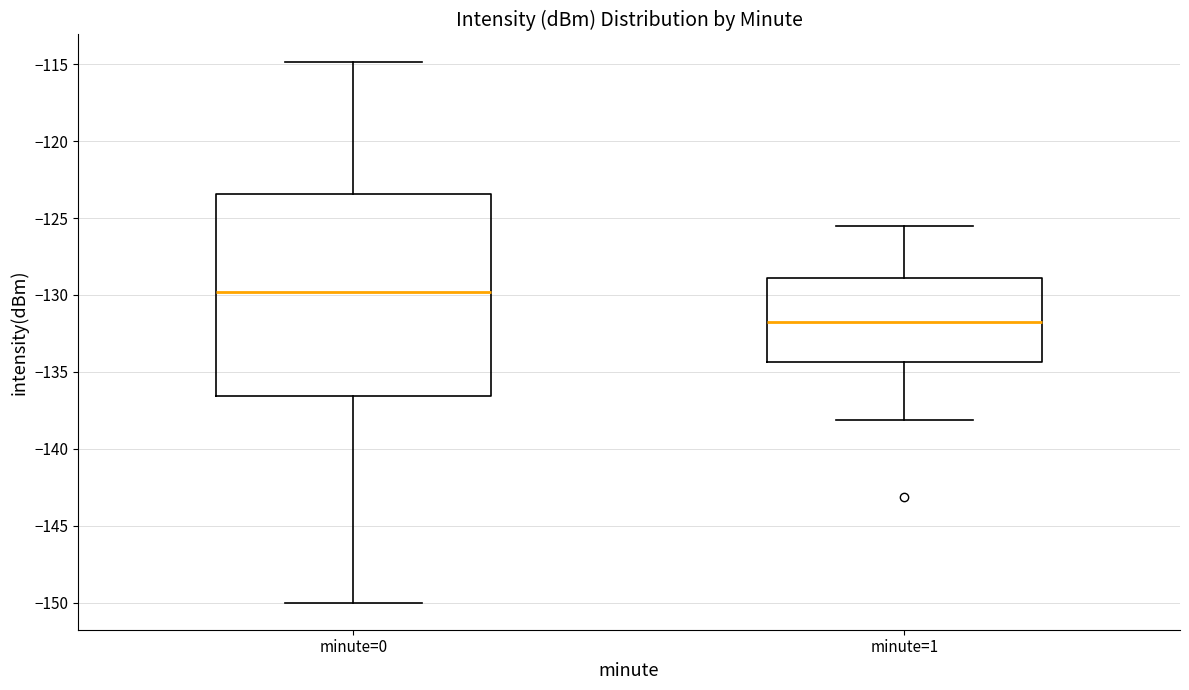

Which box is the tallest, from its lower edge to its upper edge?

minute=0